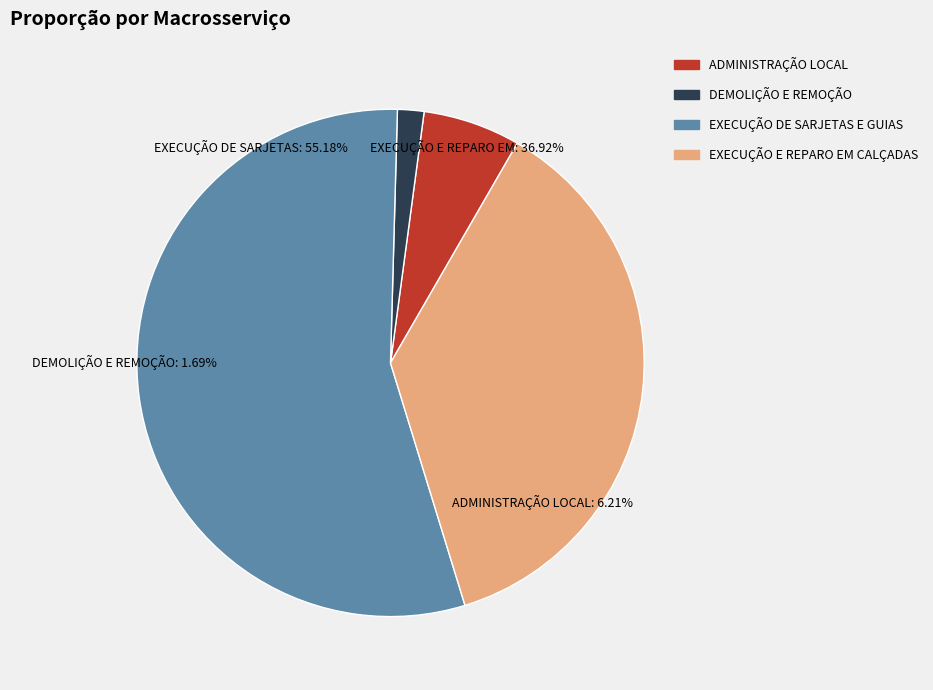

Does ADMINISTRAÇÃO LOCAL represent more than half of the total?

No